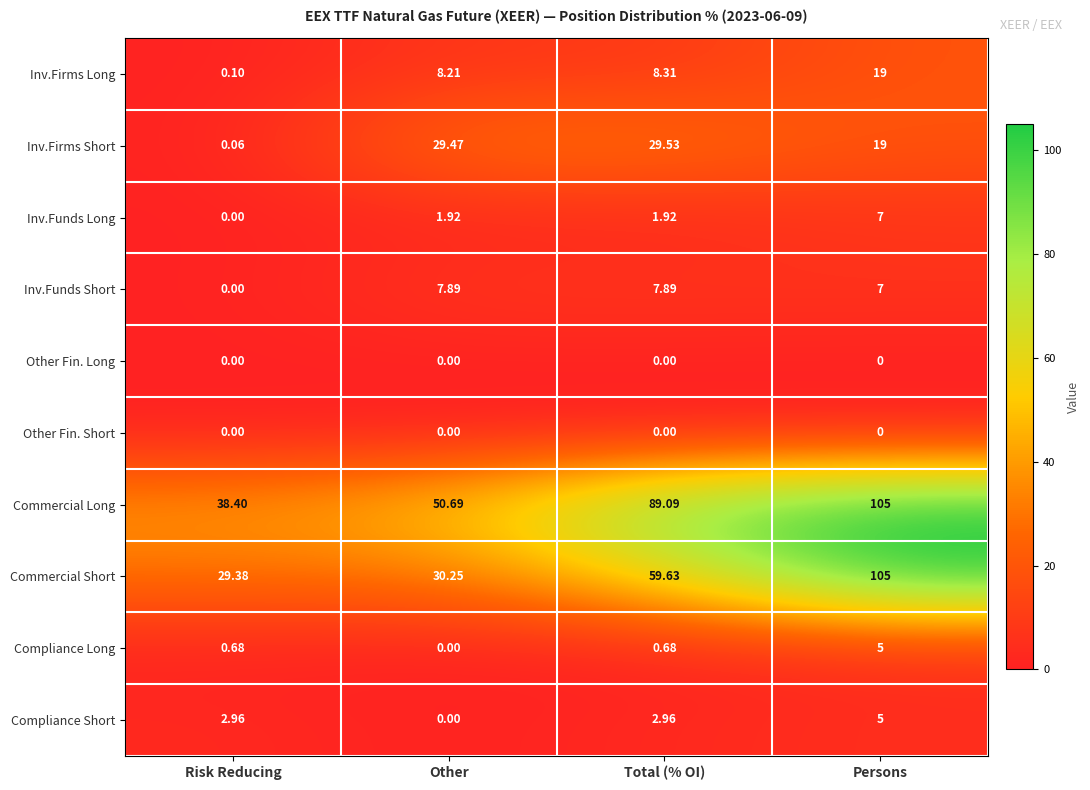

Which label corresponds to the largest value in the chart?

Persons